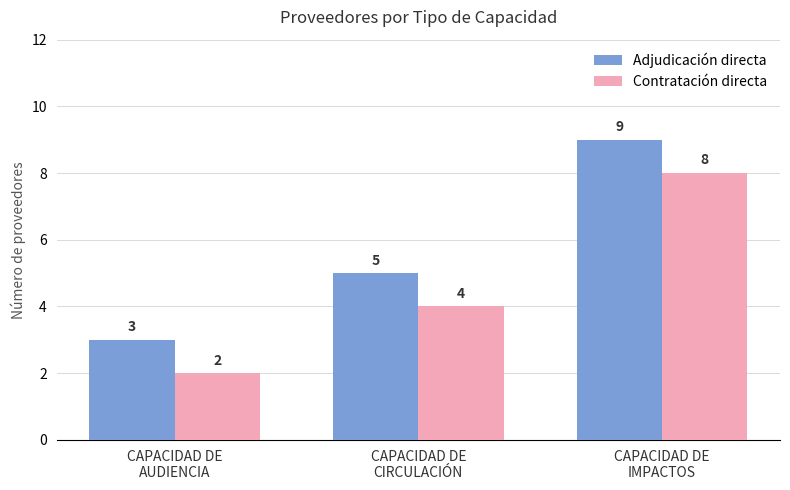

How many groups of bars are there?

3